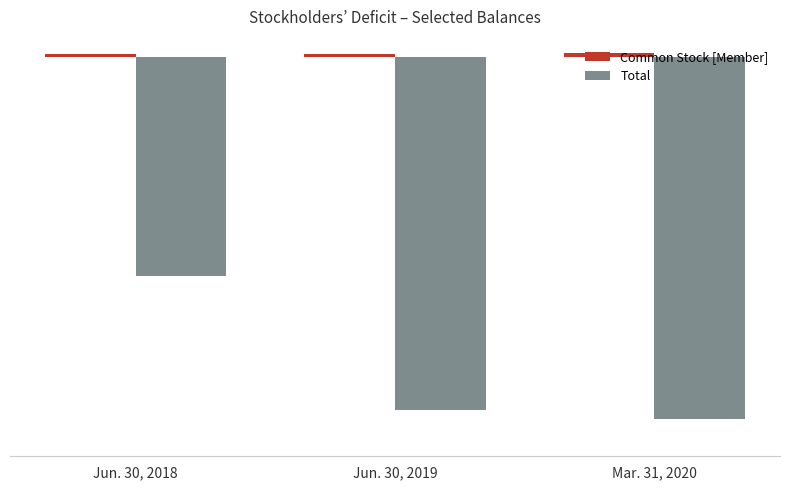

What is the label of the 2nd bar from the right?

Jun. 30, 2019